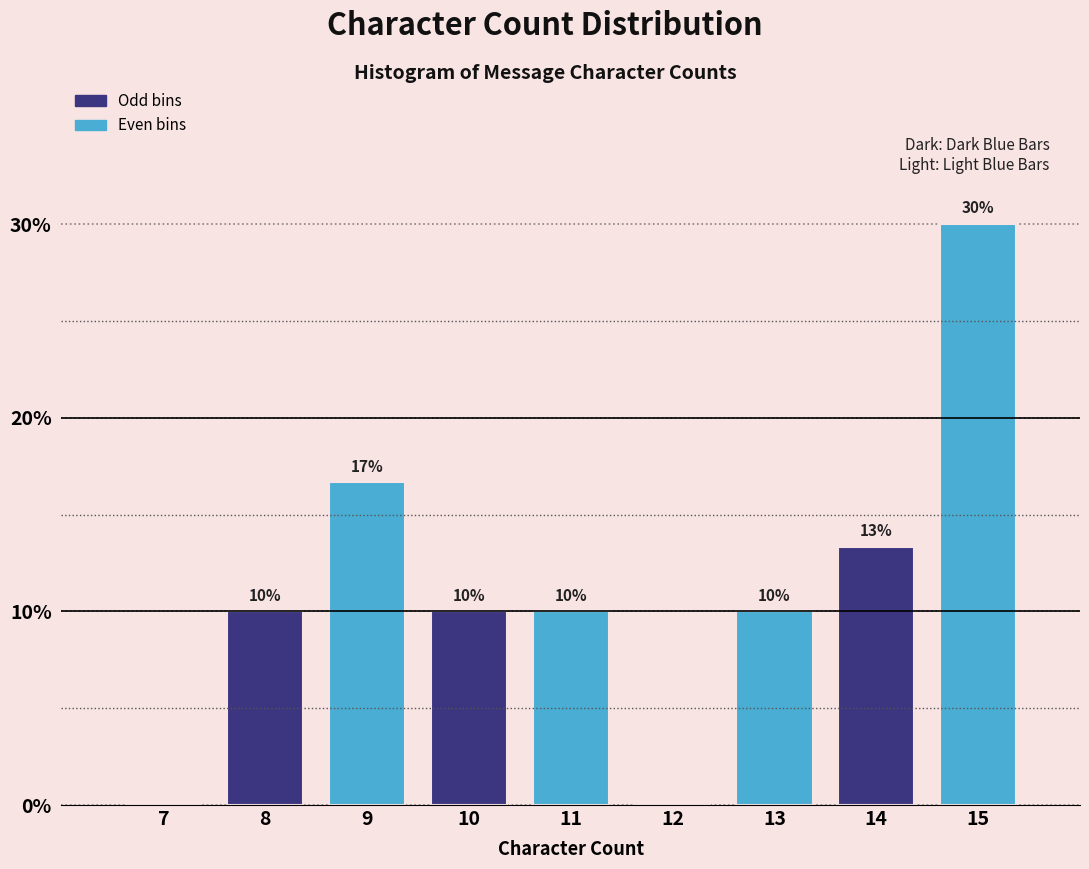

What is the sum of the values at 10 and 13?

20.0